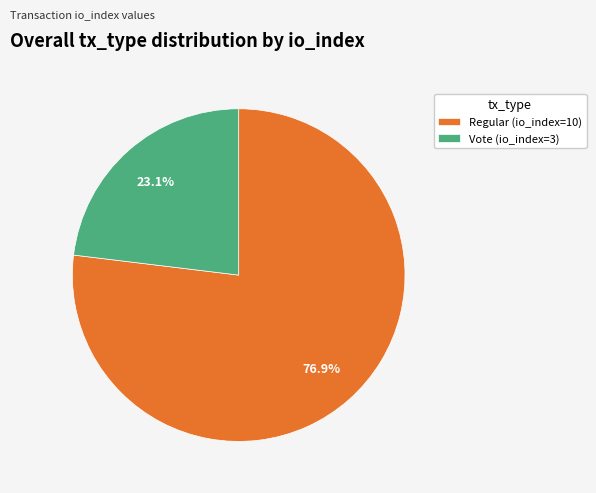

What portion of the pie excludes Vote (io_index=3)?

76.9%